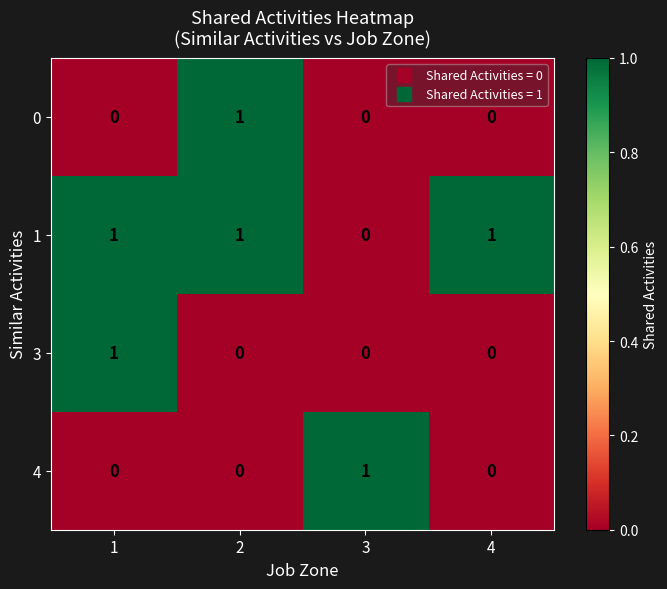

Reading right to left, list all the values displayed in this chart.

0: 4=0	3=0	2=1	1=0
1: 4=1	3=0	2=1	1=1
3: 4=0	3=0	2=0	1=1
4: 4=0	3=1	2=0	1=0